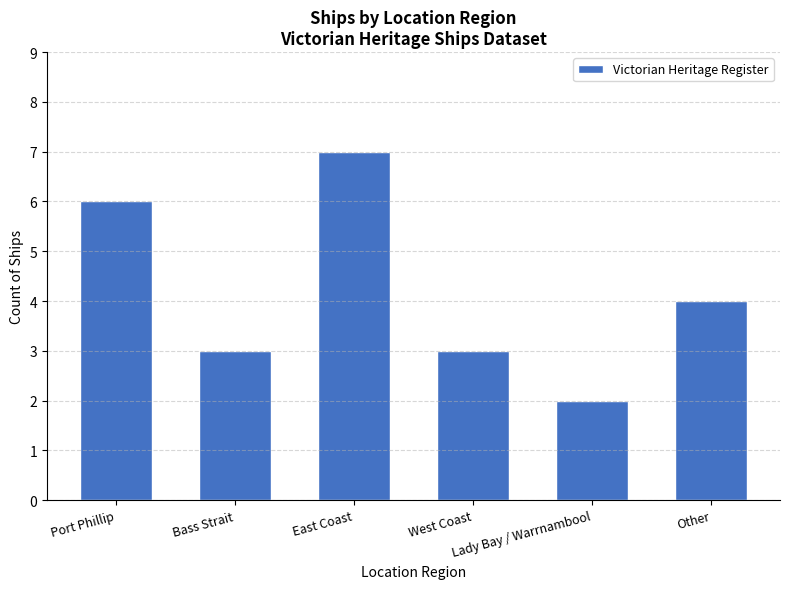

Are the bars horizontal?

No